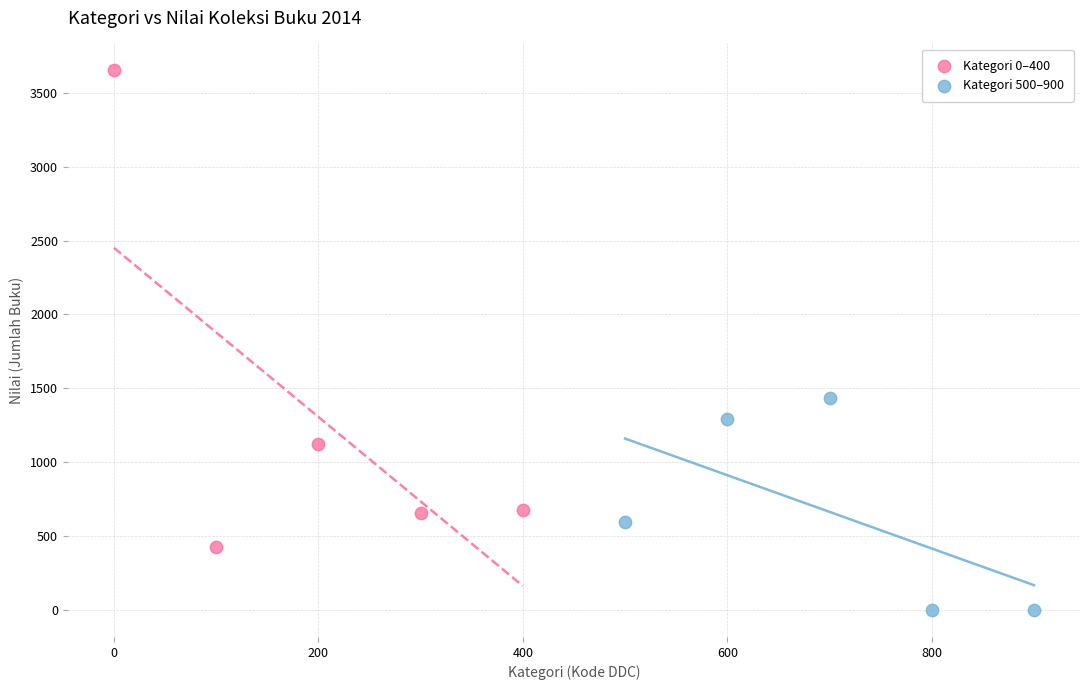

Which series has the largest Y range (max minus min)?

Kategori 0–400